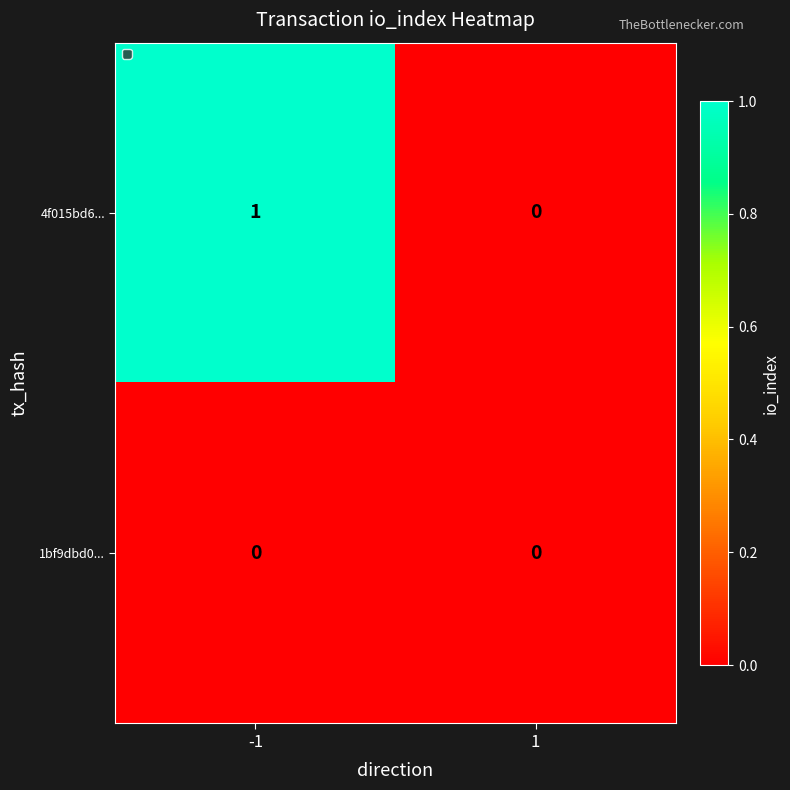

List the series in order of their peak value, highest first.

4f015bd6..., 1bf9dbd0...